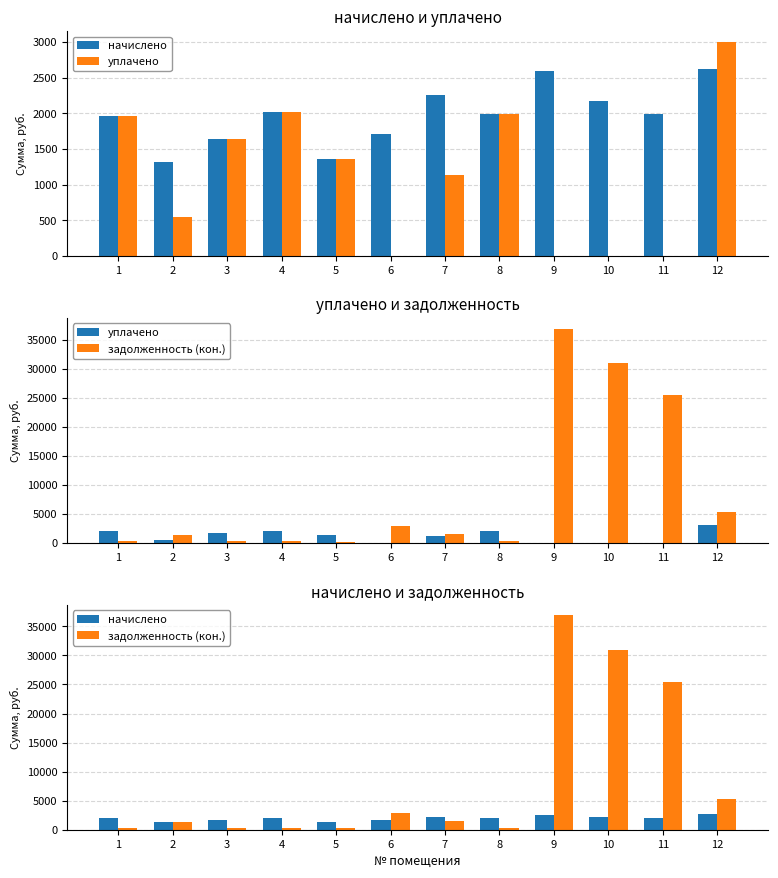

Which has a higher value, 11 or 2?

11